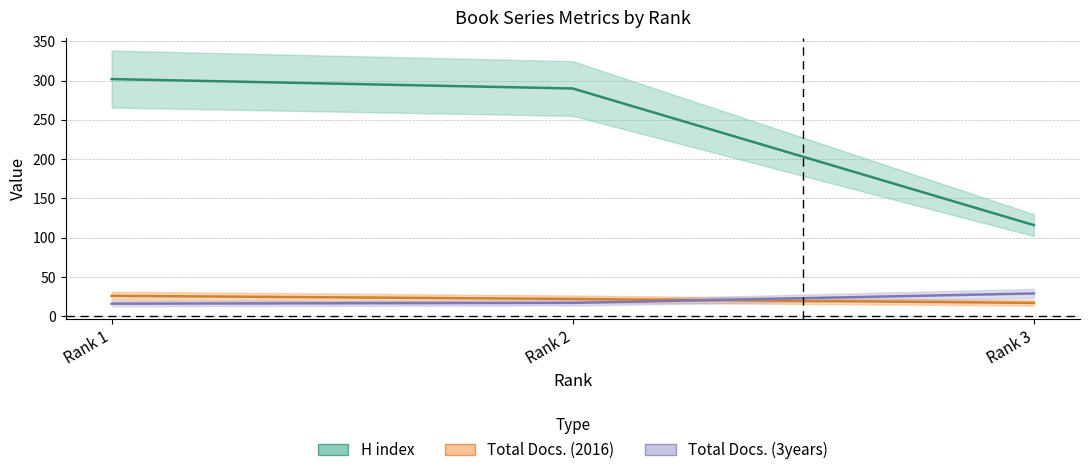

What is the total value across all series at Rank 1?

344